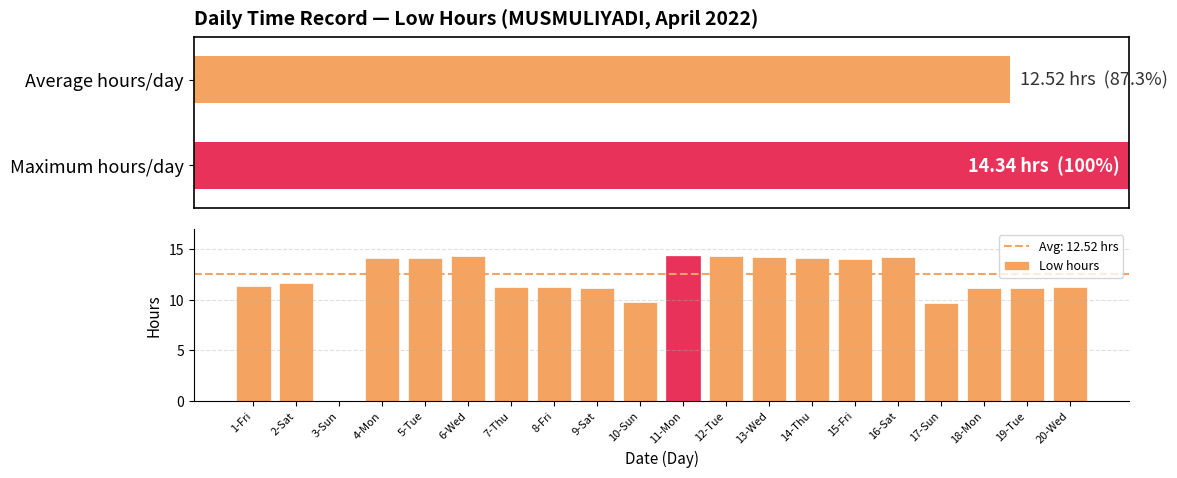

Reading left to right, transcribe all the data shown in this chart.

11.3	11.7	0.0	14.2	14.1	14.3	11.3	11.3	11.2	9.8	14.3	14.3	14.2	14.1	14.0	14.3	9.7	11.1	11.2	11.3